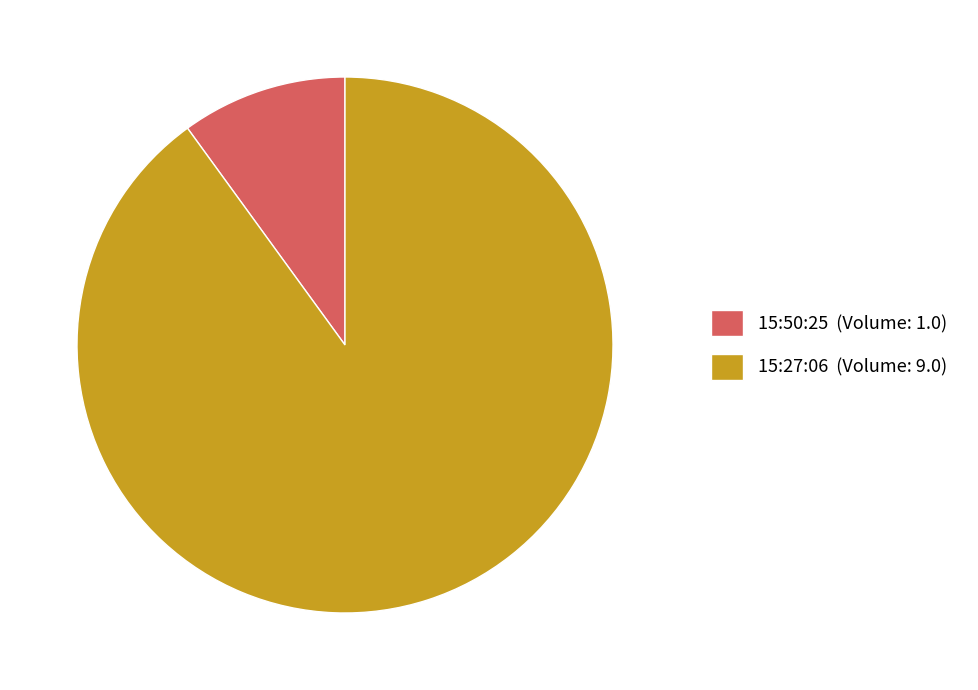

Between 15:27:06 and 15:50:25, which is larger?

15:27:06